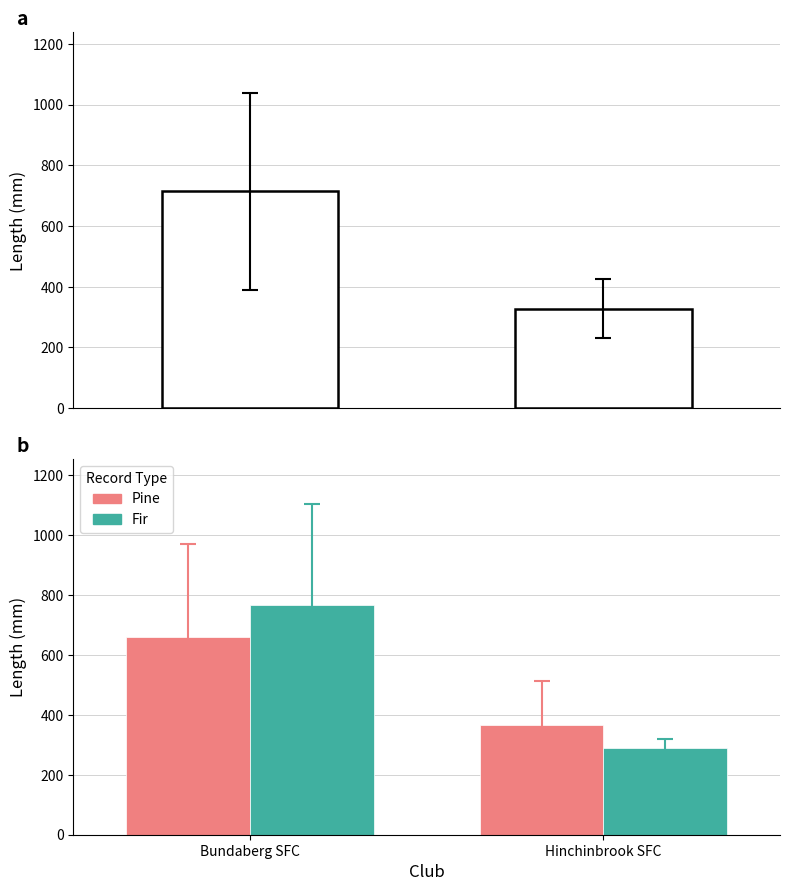

Count the number of data series in this chart.

3